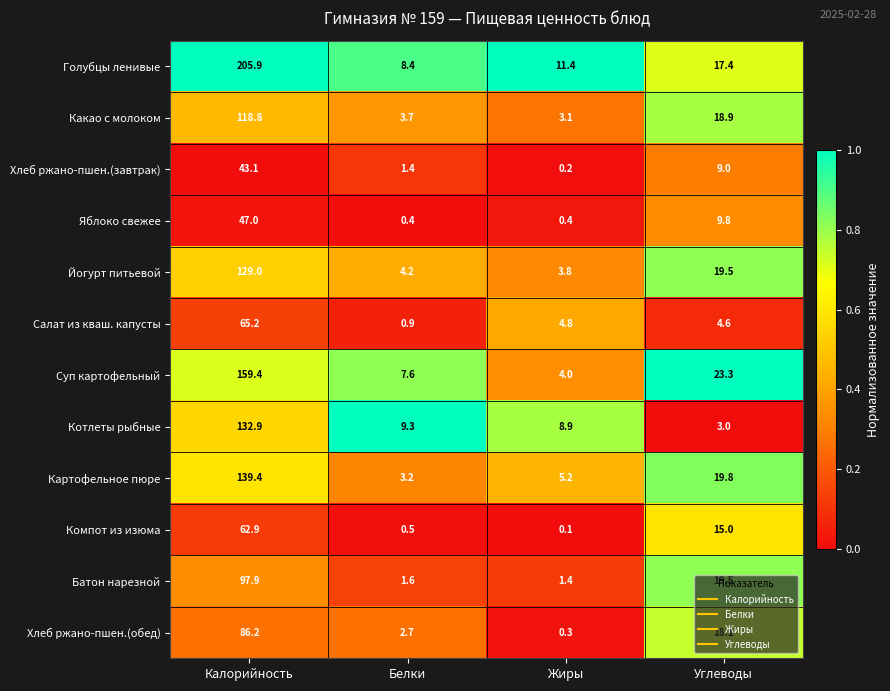

True or false: Картофельное пюре has a value of 3.2 at Белки.

True